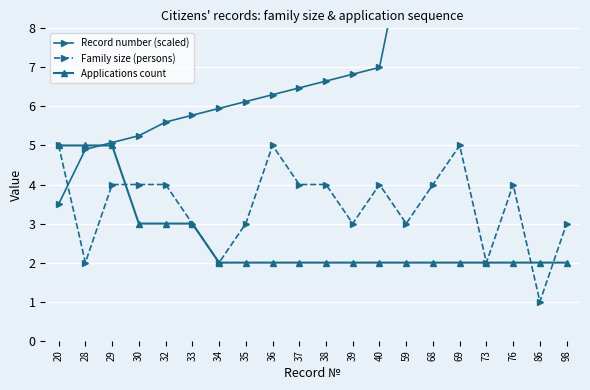

Is it true that Family size (persons) equals 2.0 at 28?

True